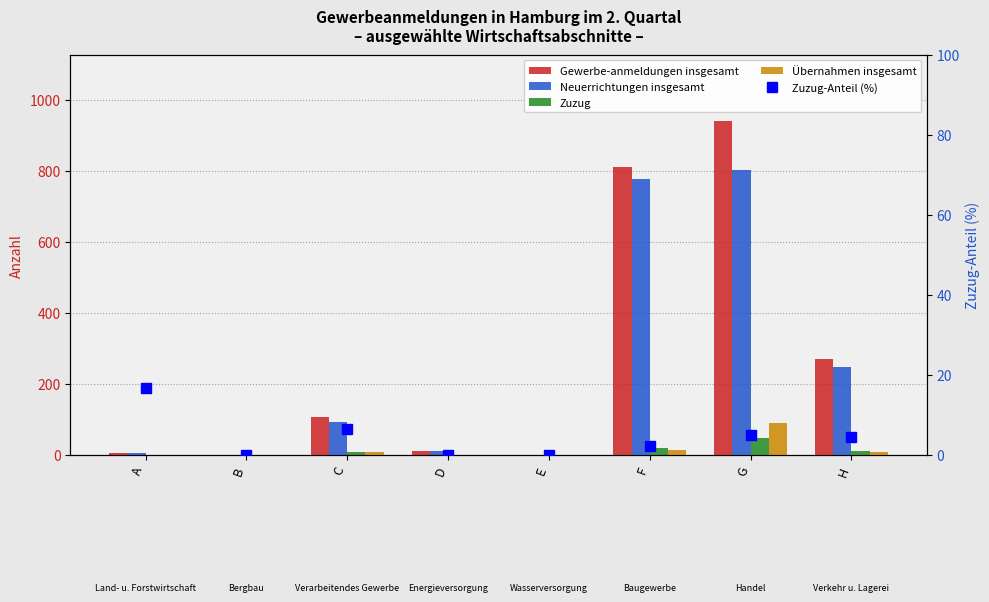

At how many categories does at least one series exceed 31?

4